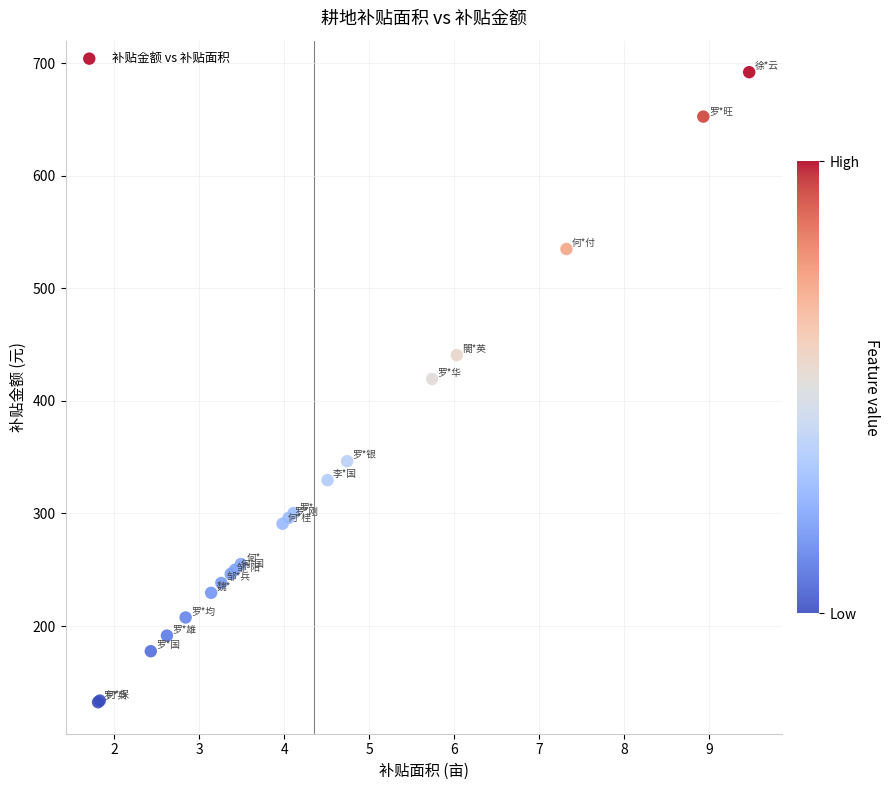

What Y value in the scatter plot is closest to 412?

419.5